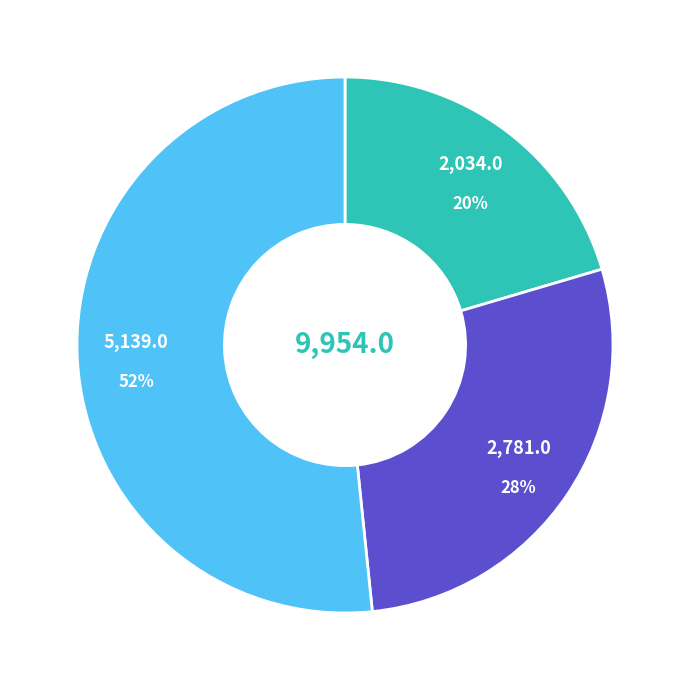

Does any single category account for the majority?

Yes